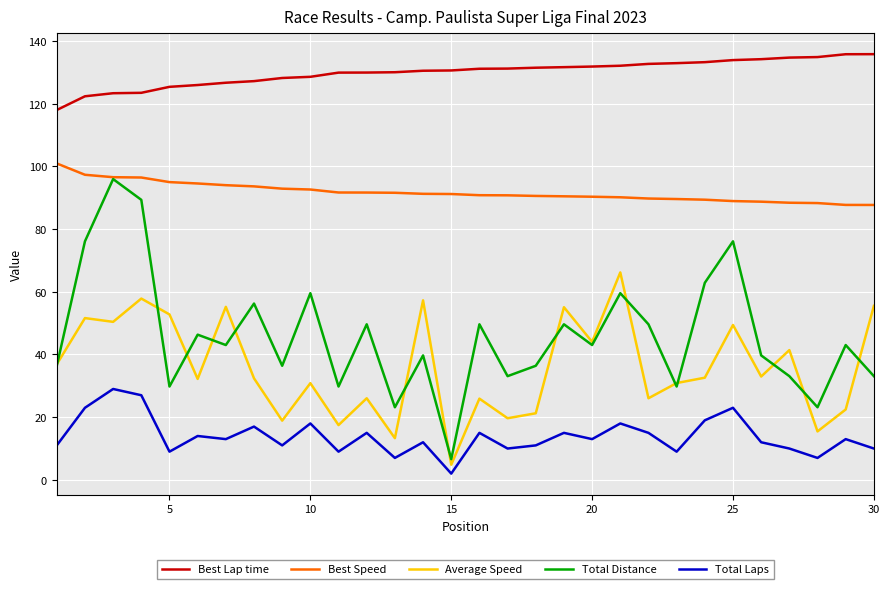

True or false: Best Lap time and Best Speed intersect in this chart.

False